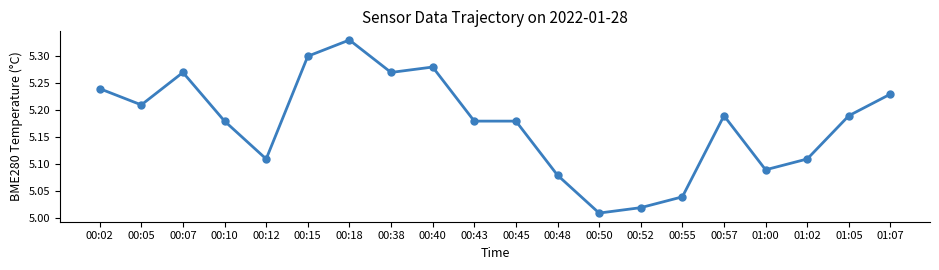

Which category has the highest value across all series?

00:18